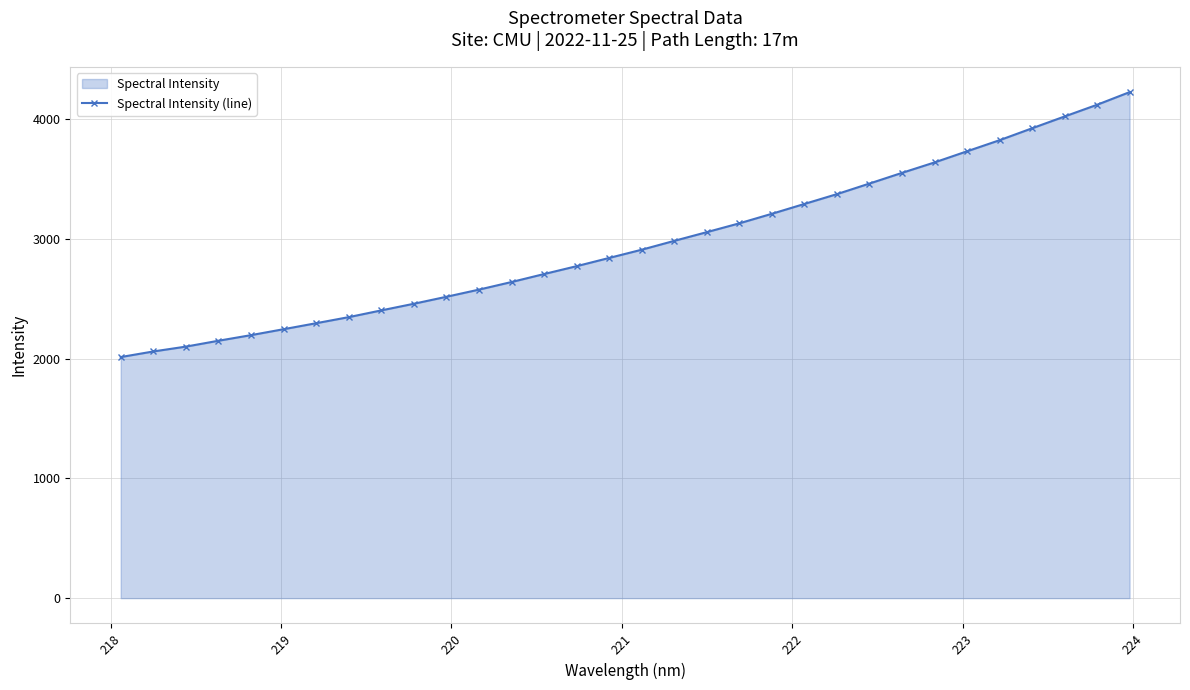

How many lines are shown in the chart?

1